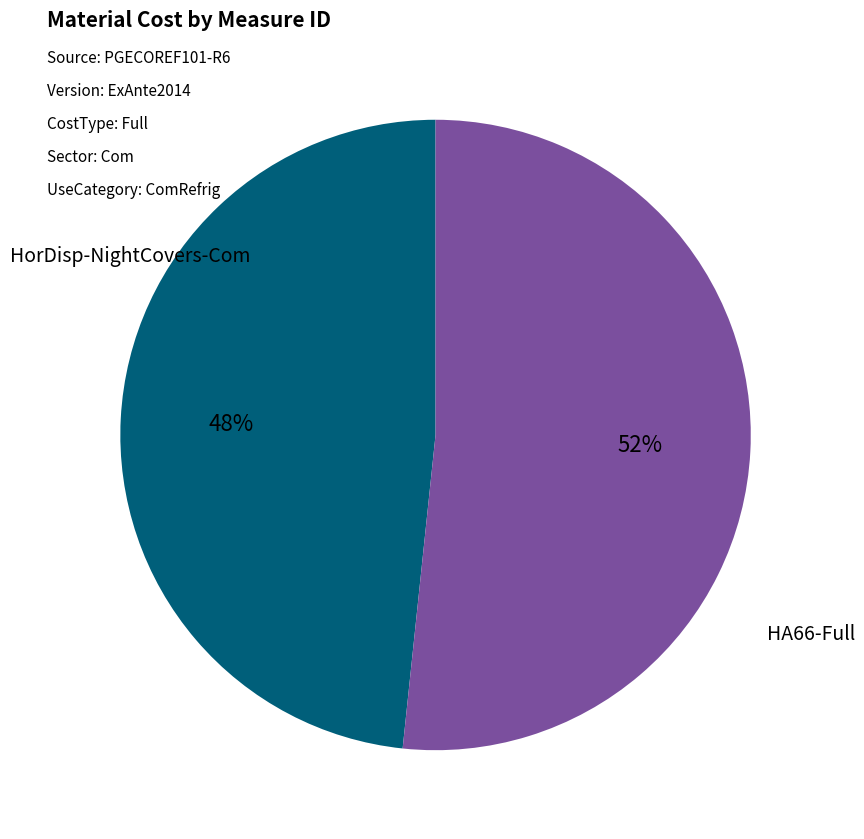

To the nearest percent, what is the average slice percentage?

50%